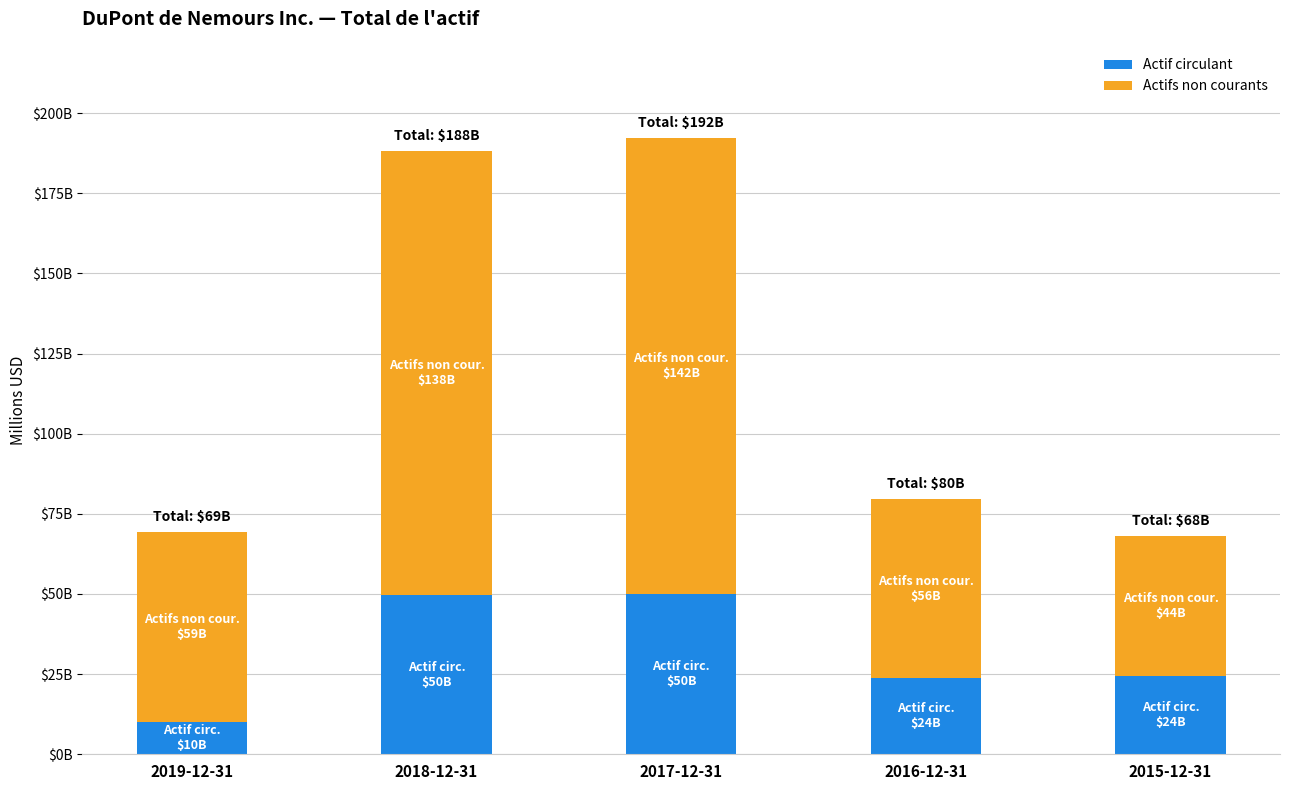

What are all the series names shown in the legend?

Actif circulant, Actifs non courants